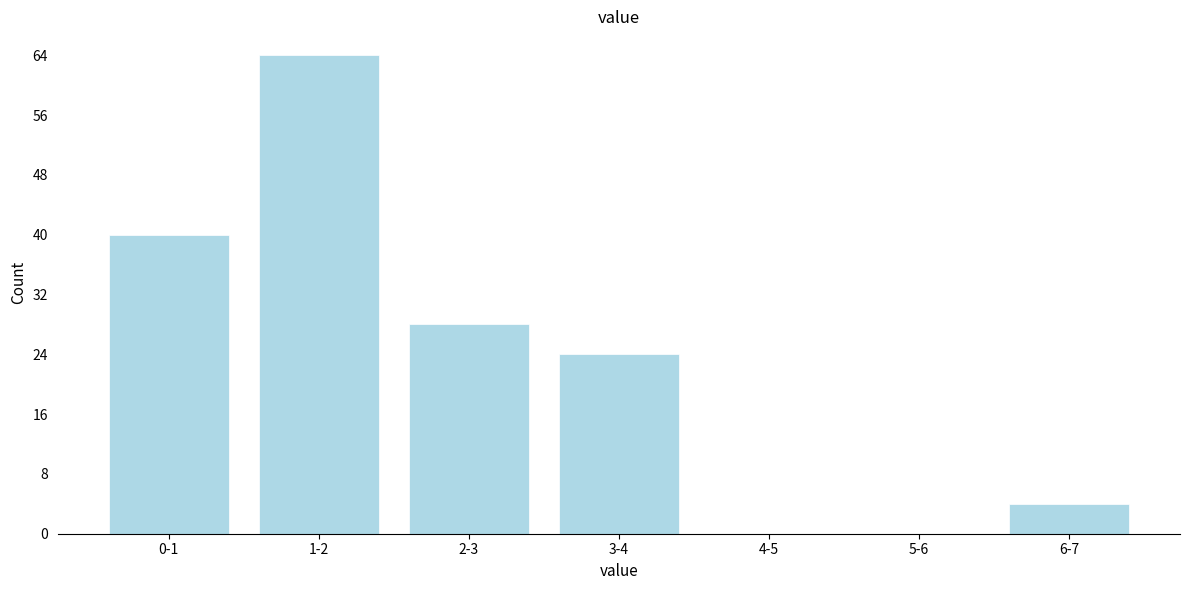

Reading right to left, list all the values displayed in this chart.

6-7=4	5-6=0	4-5=0	3-4=24	2-3=28	1-2=64	0-1=40